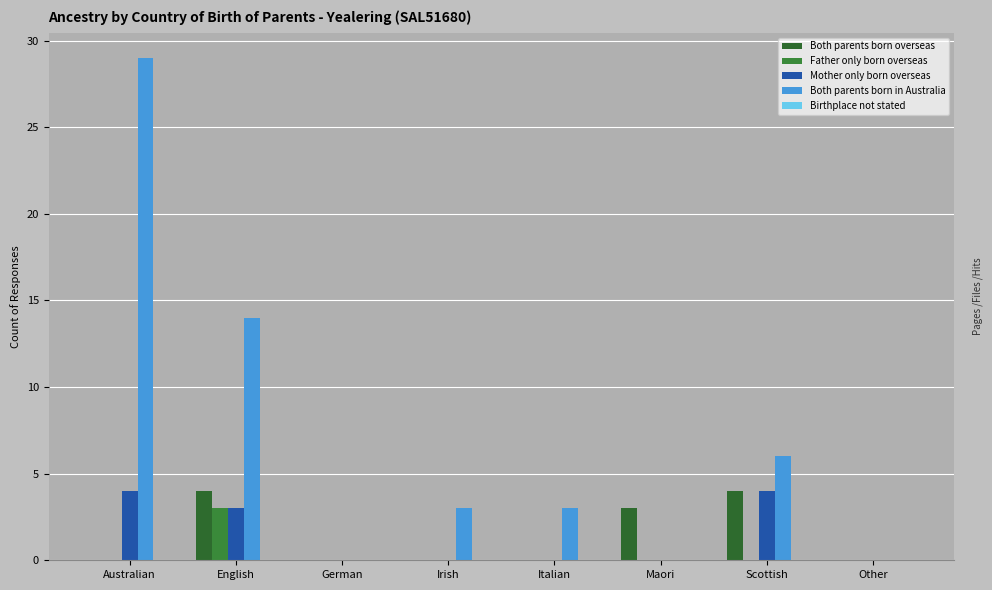

How many groups of bars are there?

8